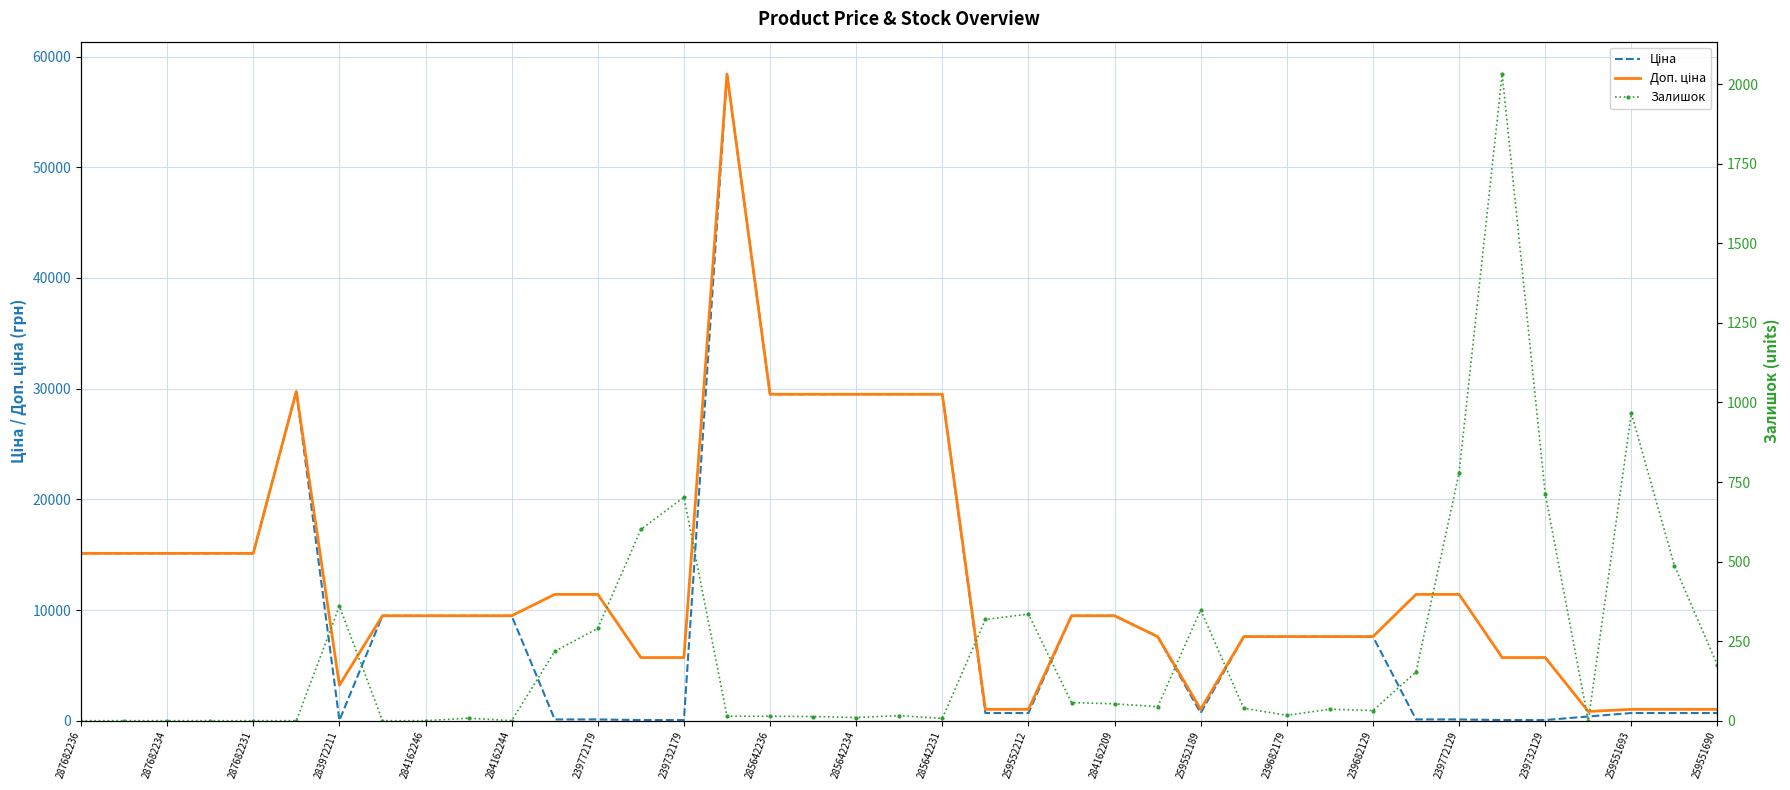

What is the average value of the Ціна series?

10547.5